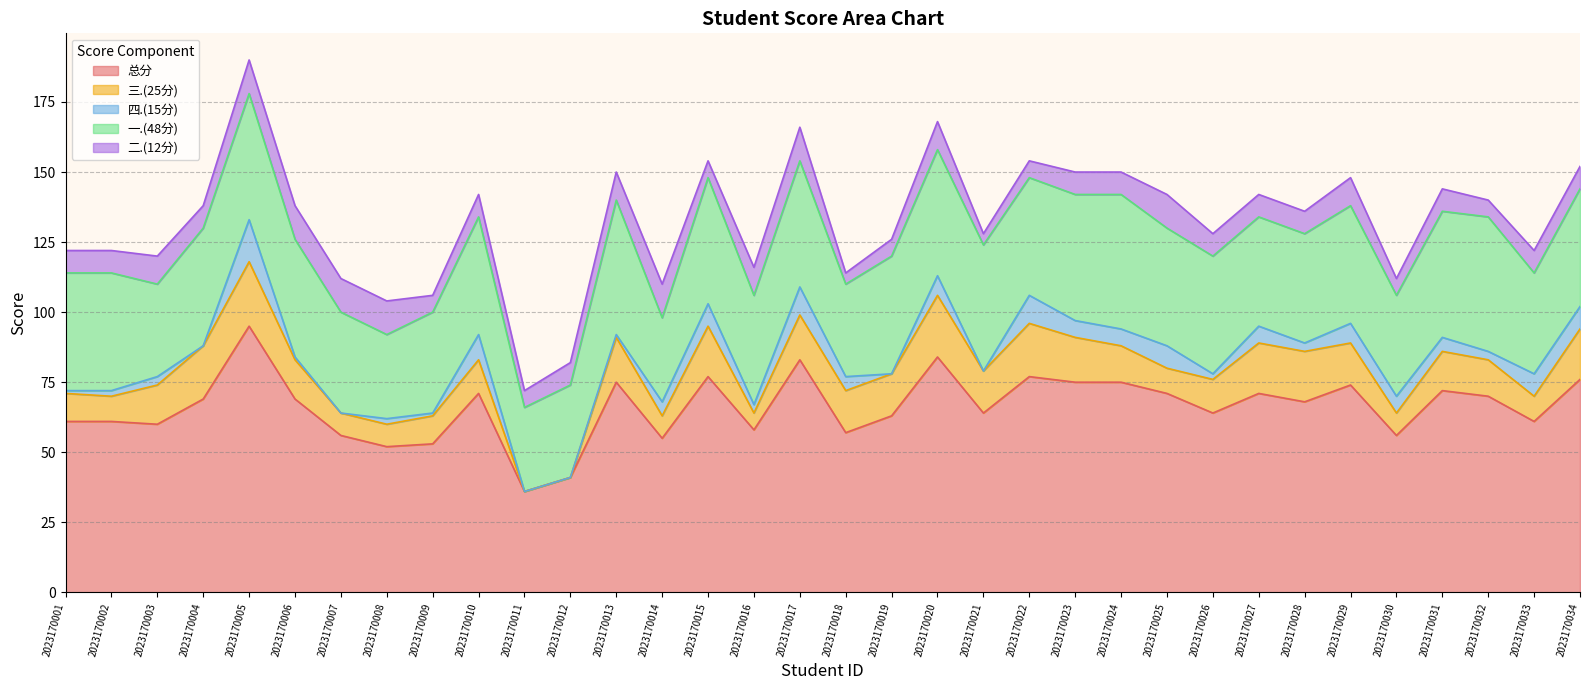

What is the minimum value for 总分?

36